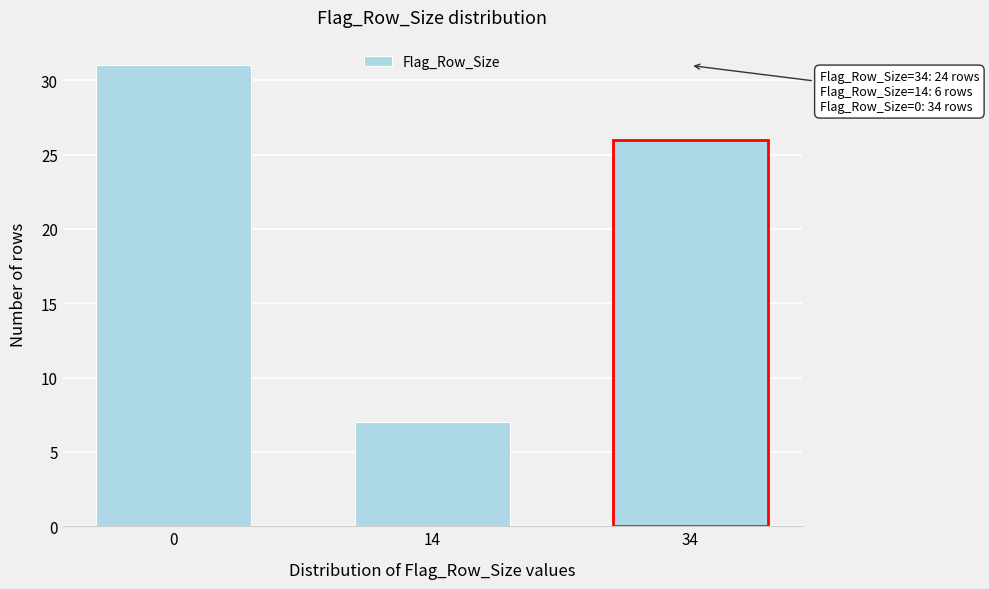

Reading left to right, list all the values displayed in this chart.

0=31	14=7	34=26